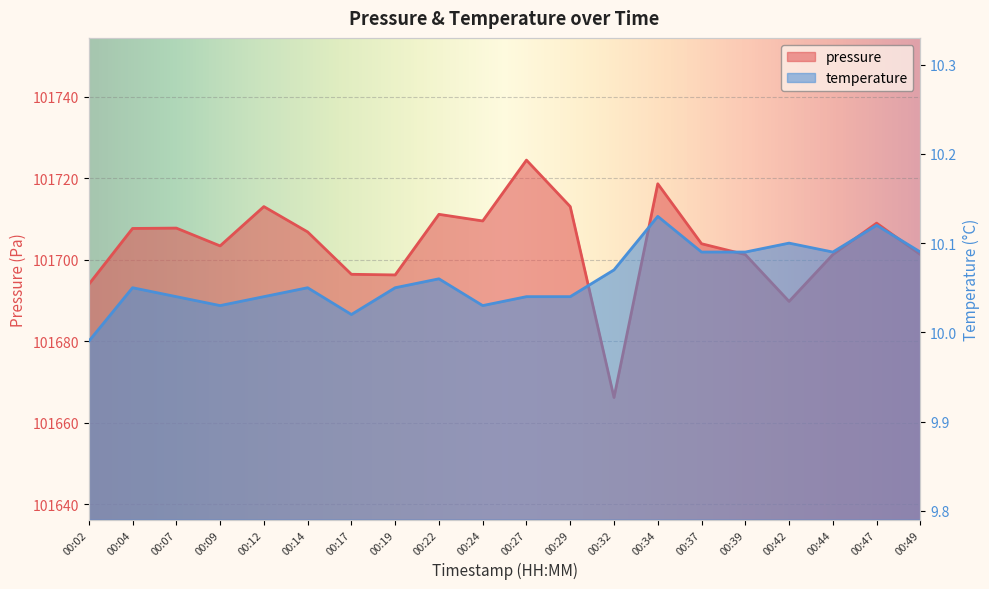

Reading left to right, what are all the values shown in this chart?

pressure: 101694.0	101707.7	101707.8	101703.4	101713.1	101706.8	101696.4	101696.3	101711.2	101709.5	101724.5	101713.1	101666.2	101718.7	101703.9	101701.3	101689.8	101701.3	101709.0	101701.3
temperature: 10.0	10.1	10.0	10.0	10.0	10.1	10.0	10.1	10.1	10.0	10.0	10.0	10.1	10.1	10.1	10.1	10.1	10.1	10.1	10.1